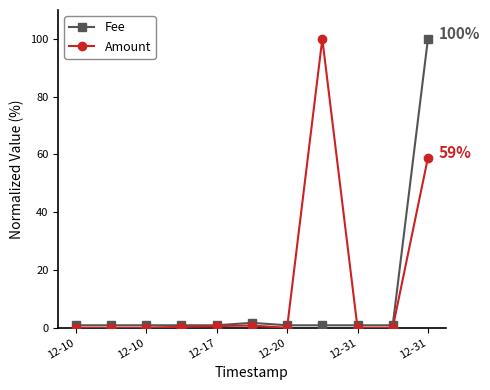

List the series in order of their overall mean, highest first.

Amount, Fee